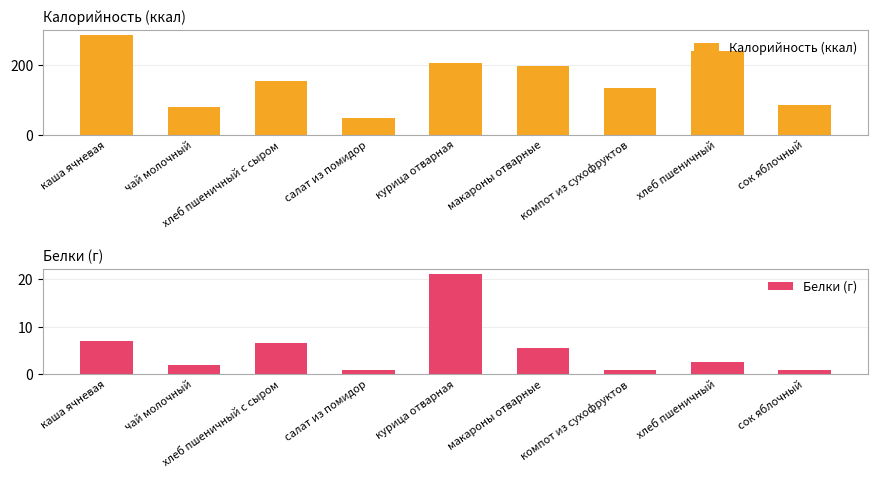

Reading right to left, what are all the values shown in this chart?

Калорийность (ккал): 85.0	240.0	133.0	195.7	206.2	47.0	155.0	81.0	286.0
Белки (г): 1.0	2.7	1.0	5.5	21.1	1.0	6.7	2.0	7.0